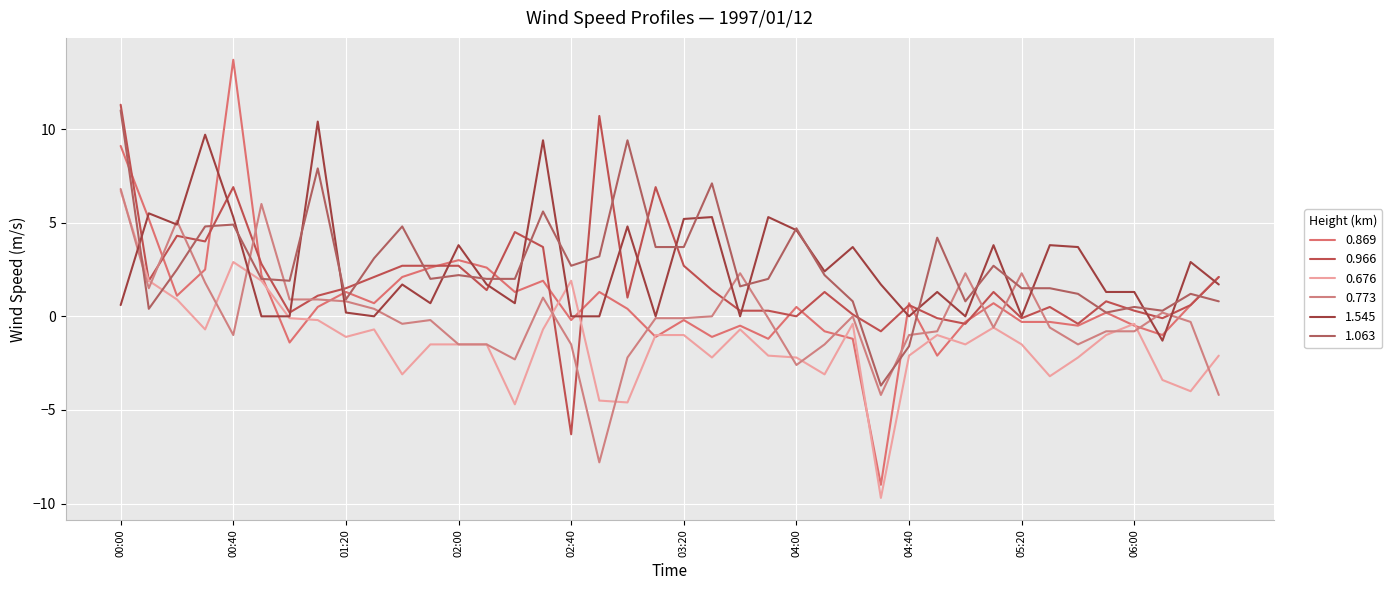

What is the average value of the 1.063 series?

2.7